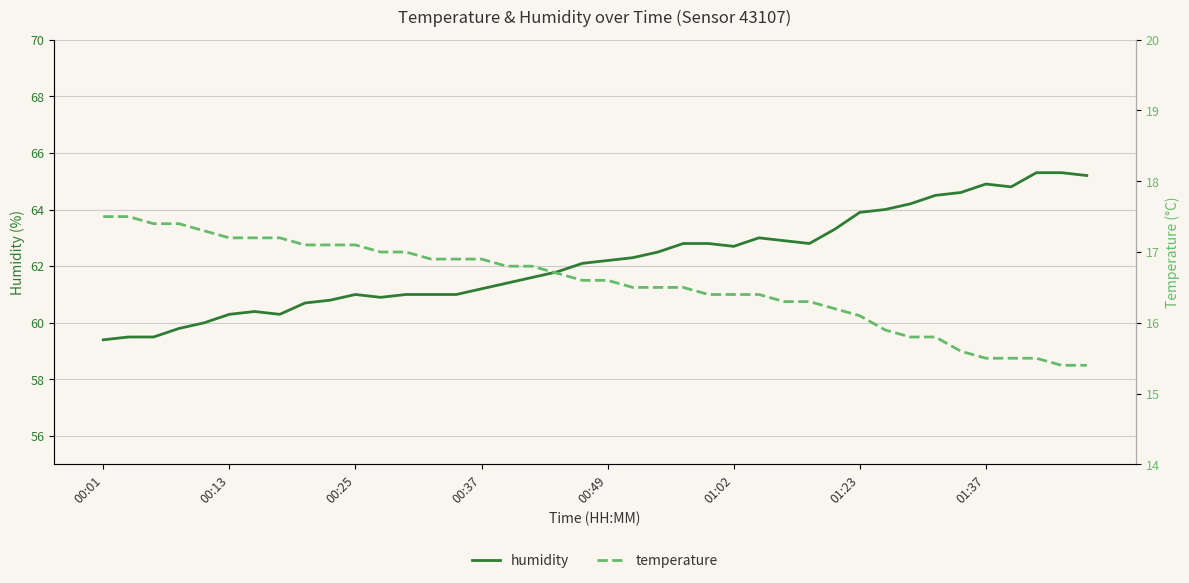

The value of humidity at 01:23 is 83.7. True or false?

False